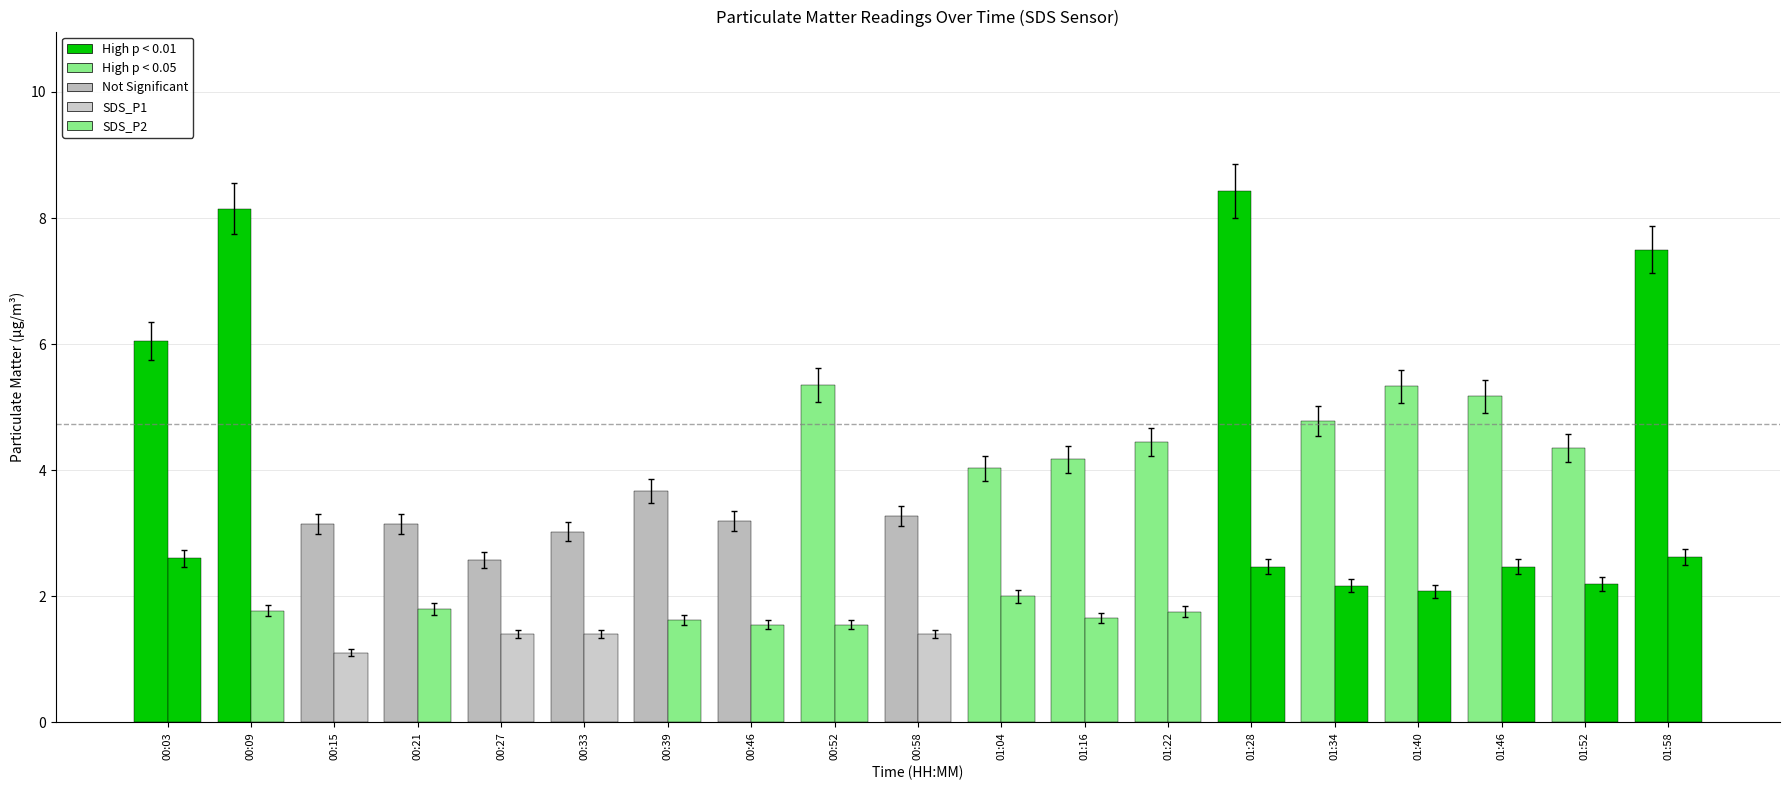

Where is SDS_P1 nearest to the value 5?

01:46